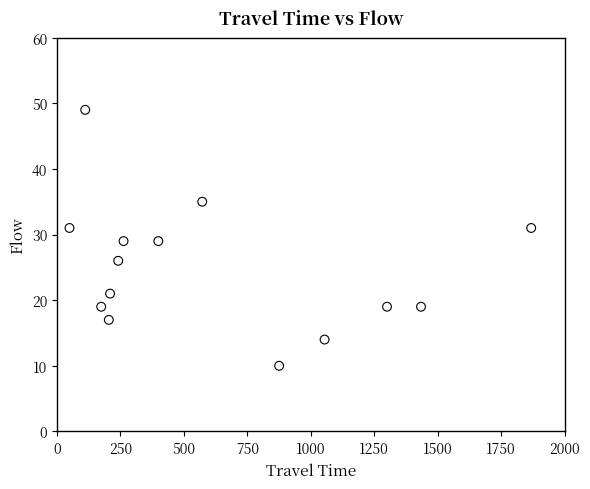

What is the range of X values (max minus min)?

1819